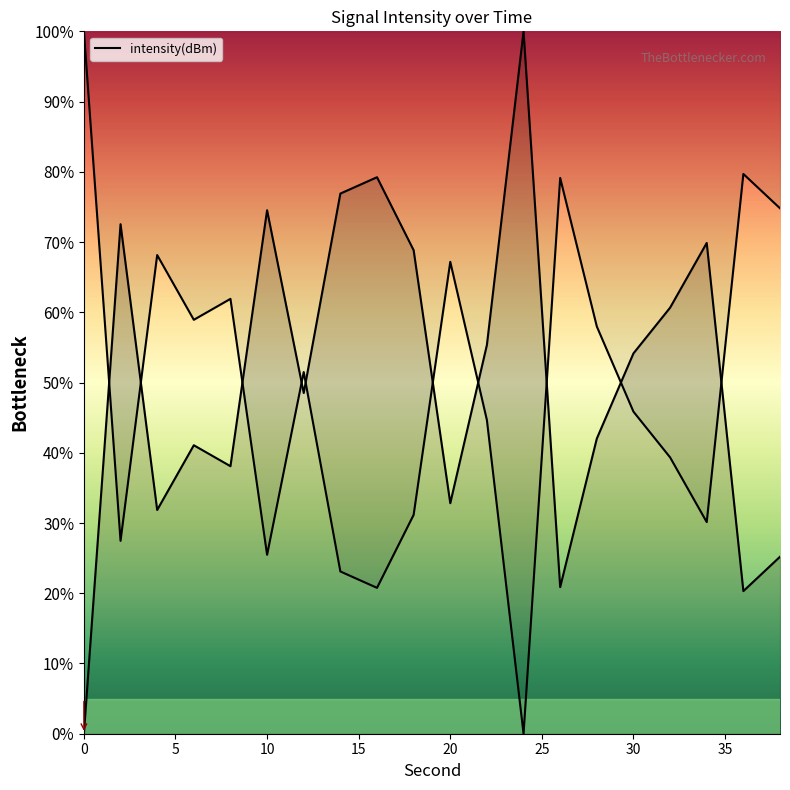

Read the value at 12.

48.5